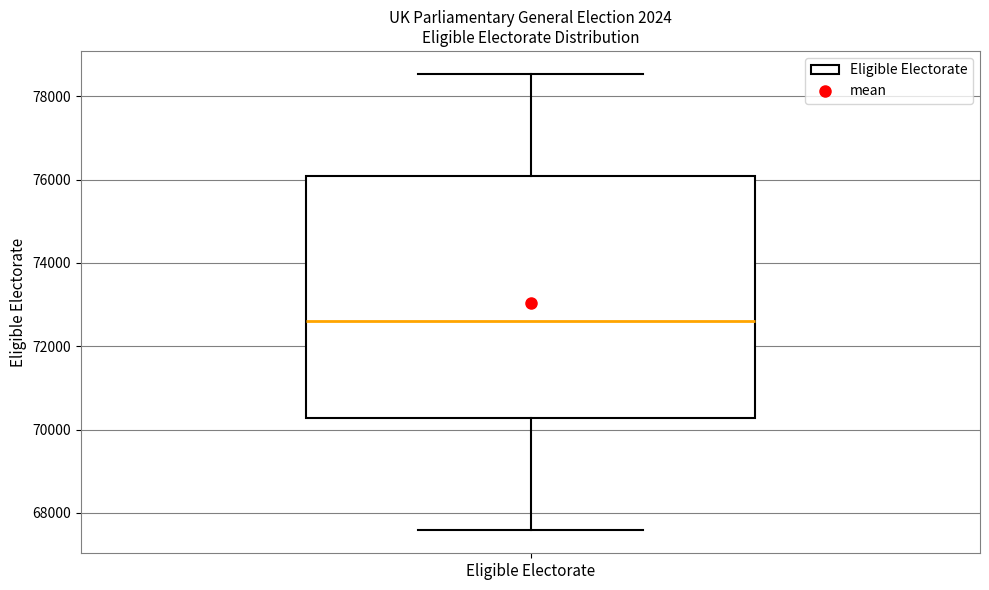

Where does the median line of the box for Eligible Electorate sit on the y-axis? The values are not printed on the chart, so give them approximately, as read against the axis.

72600